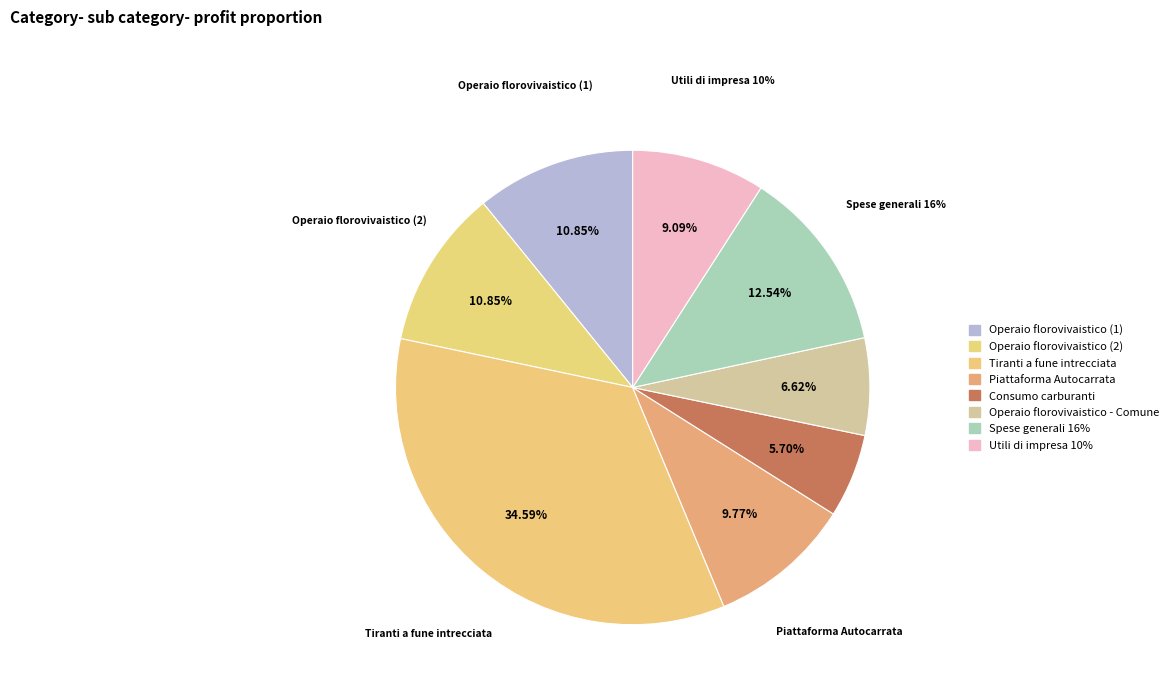

Which slice is the smallest?

Consumo carburanti